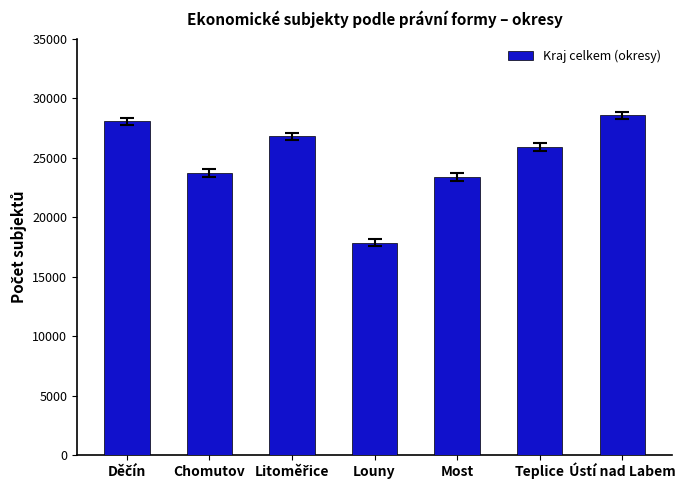

What value does the data have at Chomutov, to the nearest 100?

23700